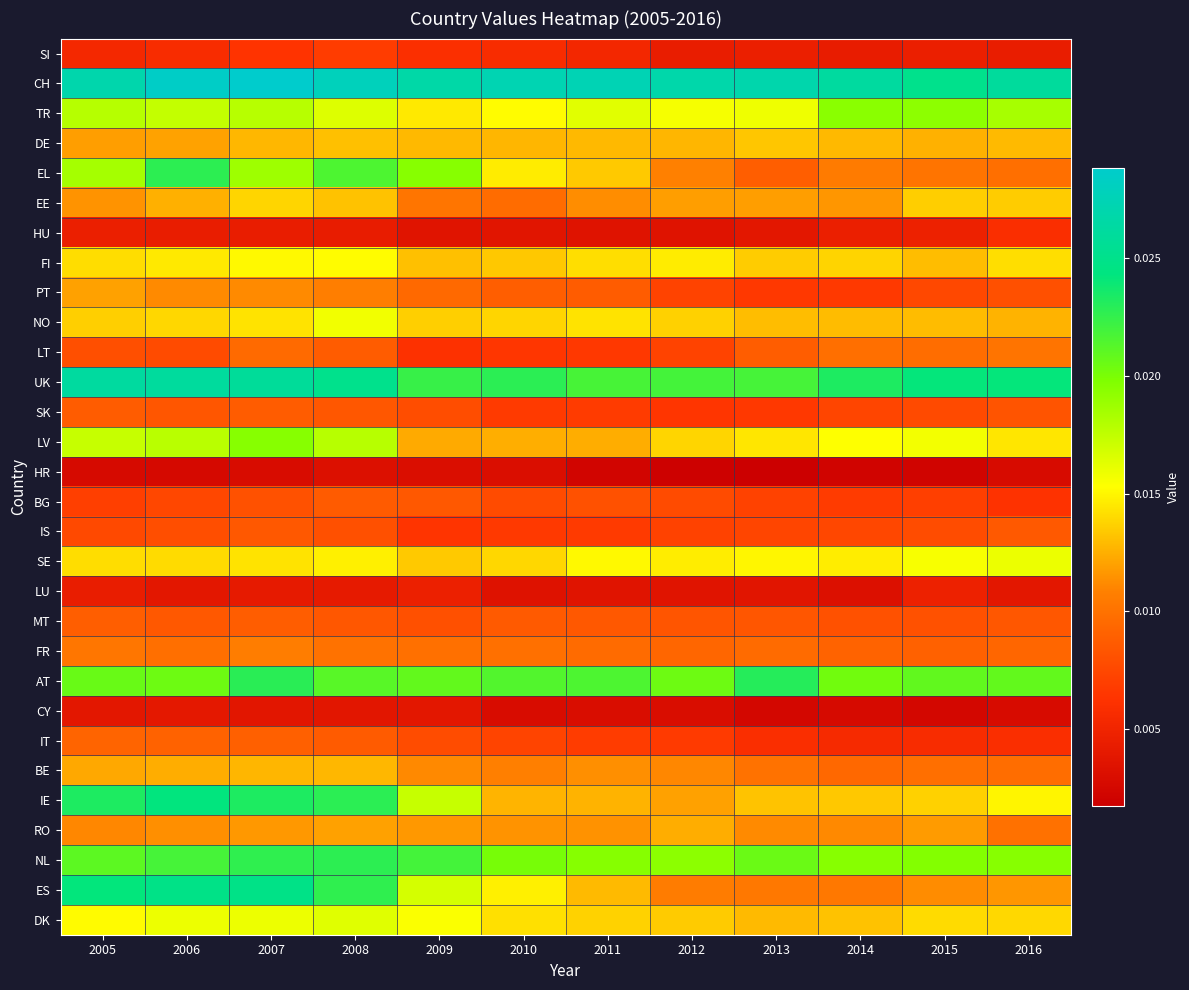

What is the total value across all series at 2011?

0.3